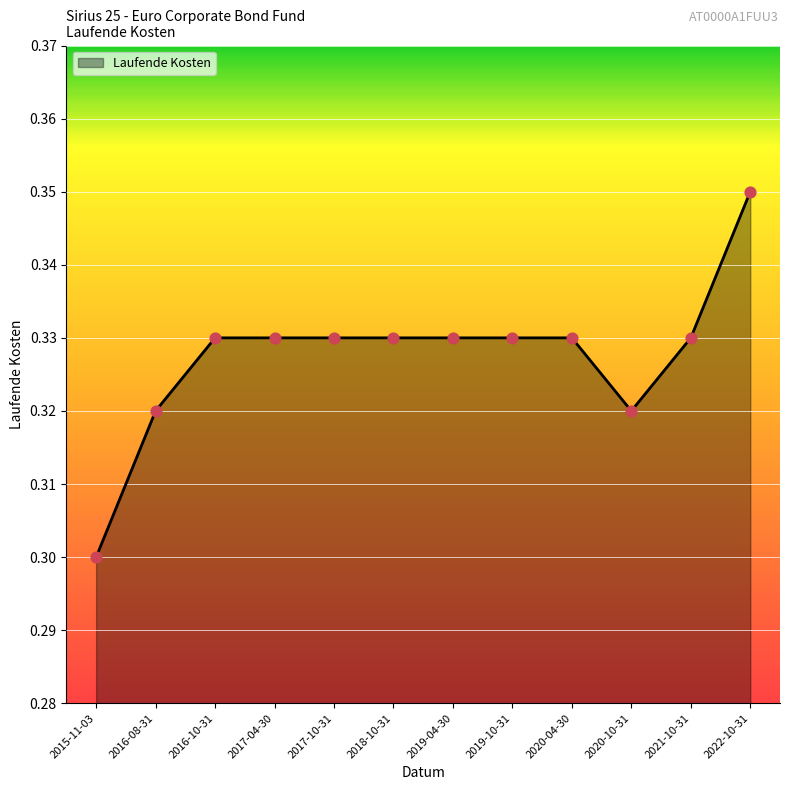

Which has a higher value, 2018-10-31 or 2016-10-31?

2018-10-31